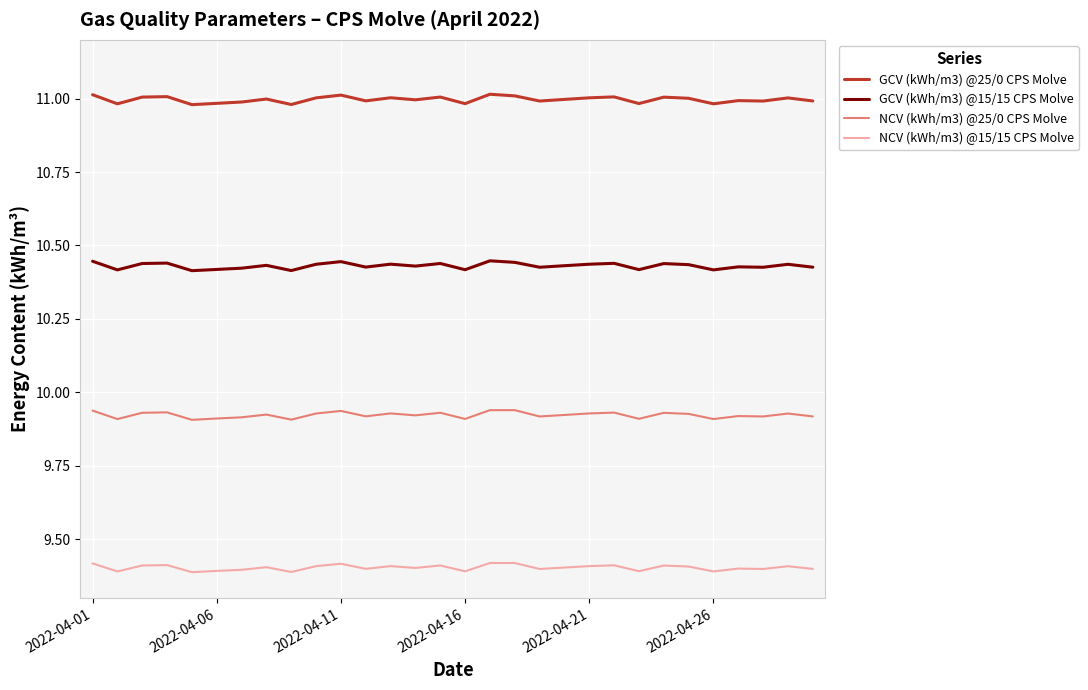

True or false: NCV (kWh/m3) @25/0 CPS Molve and GCV (kWh/m3) @15/15 CPS Molve intersect in this chart.

False